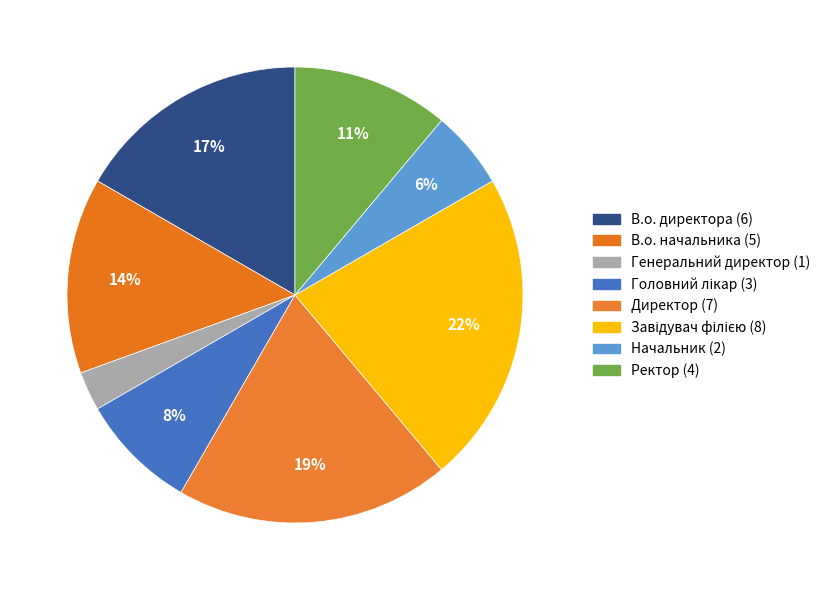

How many segments does this pie chart have?

8